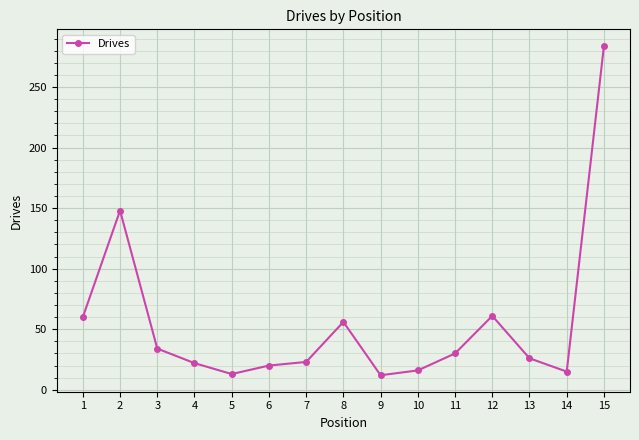

At which label does the data first exceed 26?

1